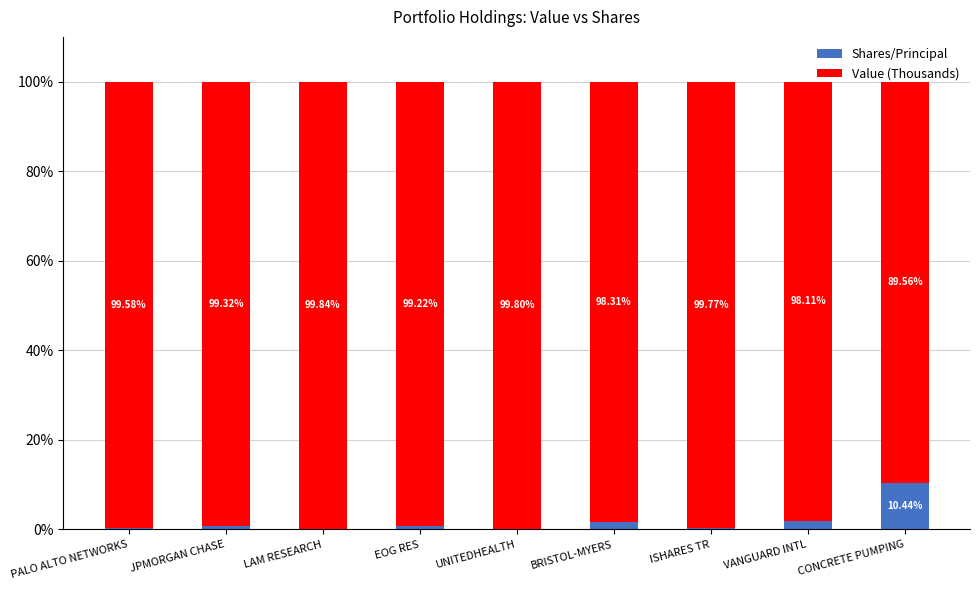

What is the total value across all series at EOG RES?

100.0